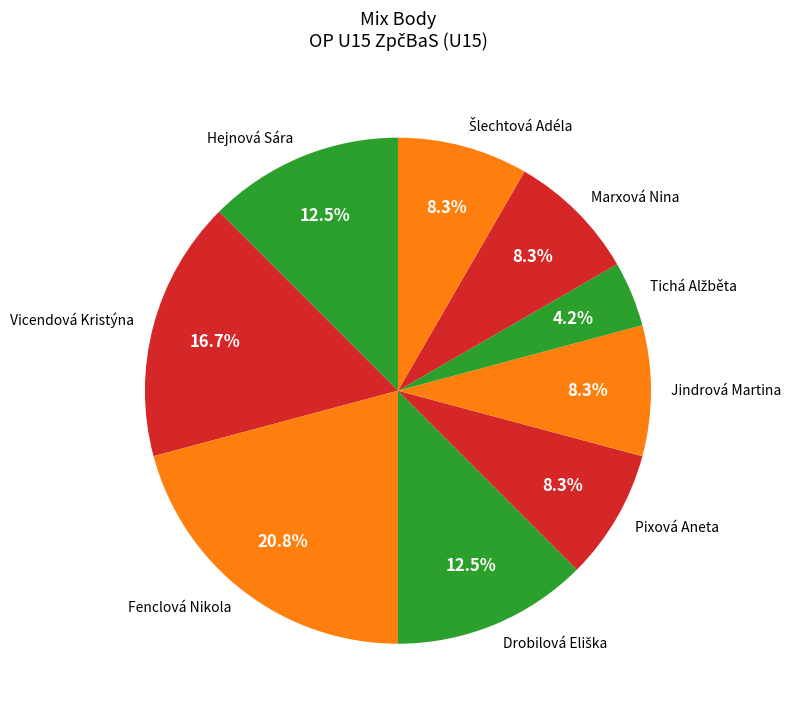

Which slice is the largest?

Fenclová Nikola